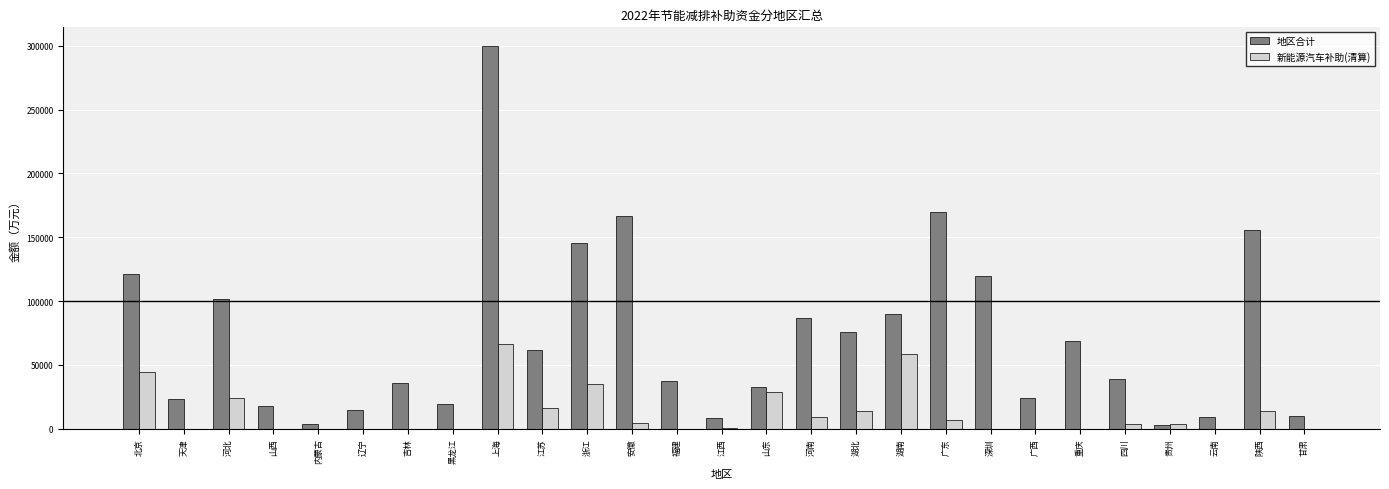

What is the total value across all series at 山东?

60831